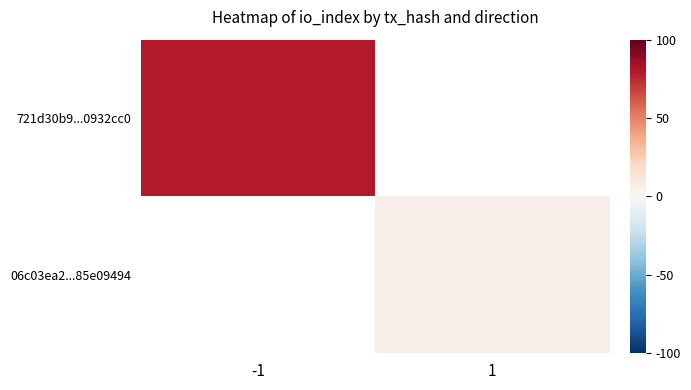

Rank the series at 1 from lowest to highest value.

721d30b9...0932cc0, 06c03ea2...85e09494